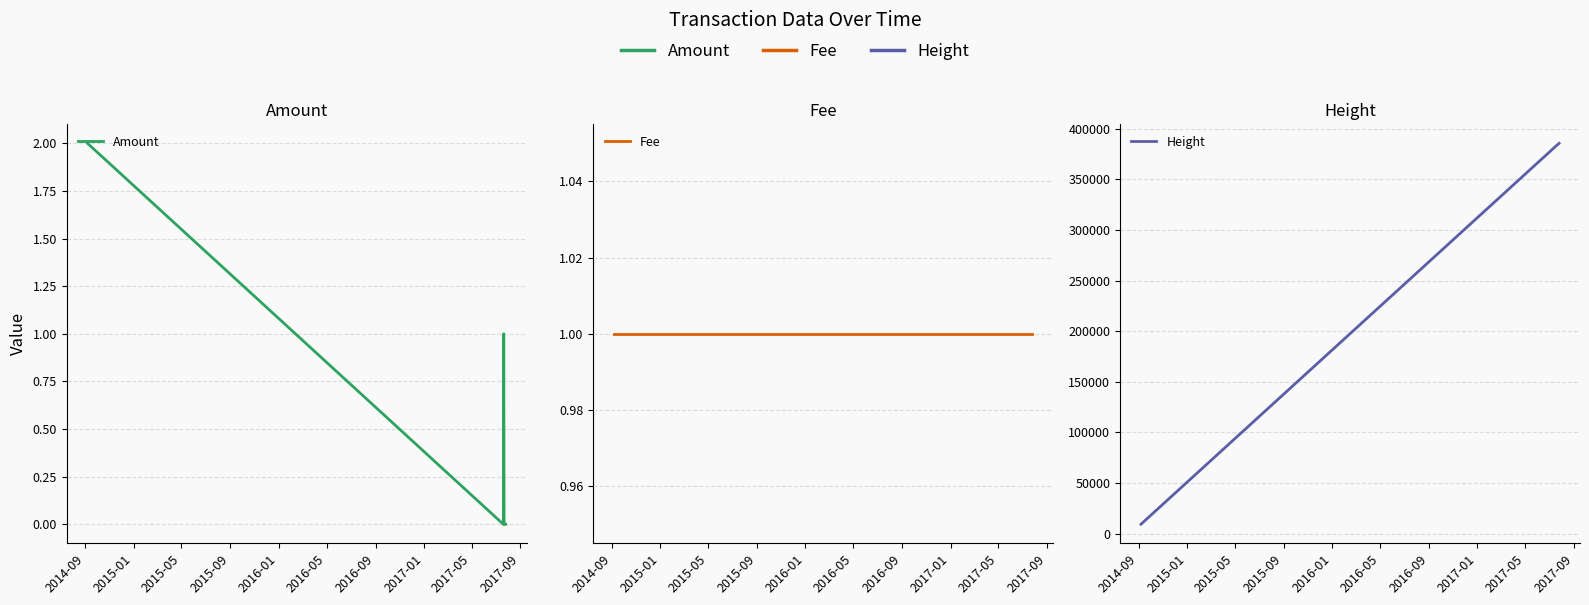

What is the value of the Height point at the 4th from the left?

383917